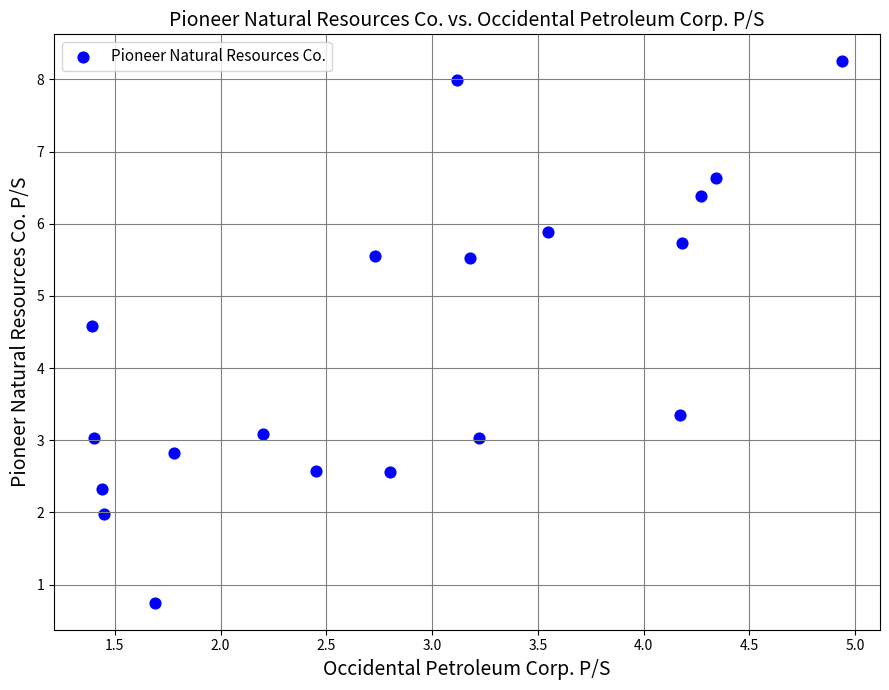

What is the range of Y values (max minus min)?

7.5